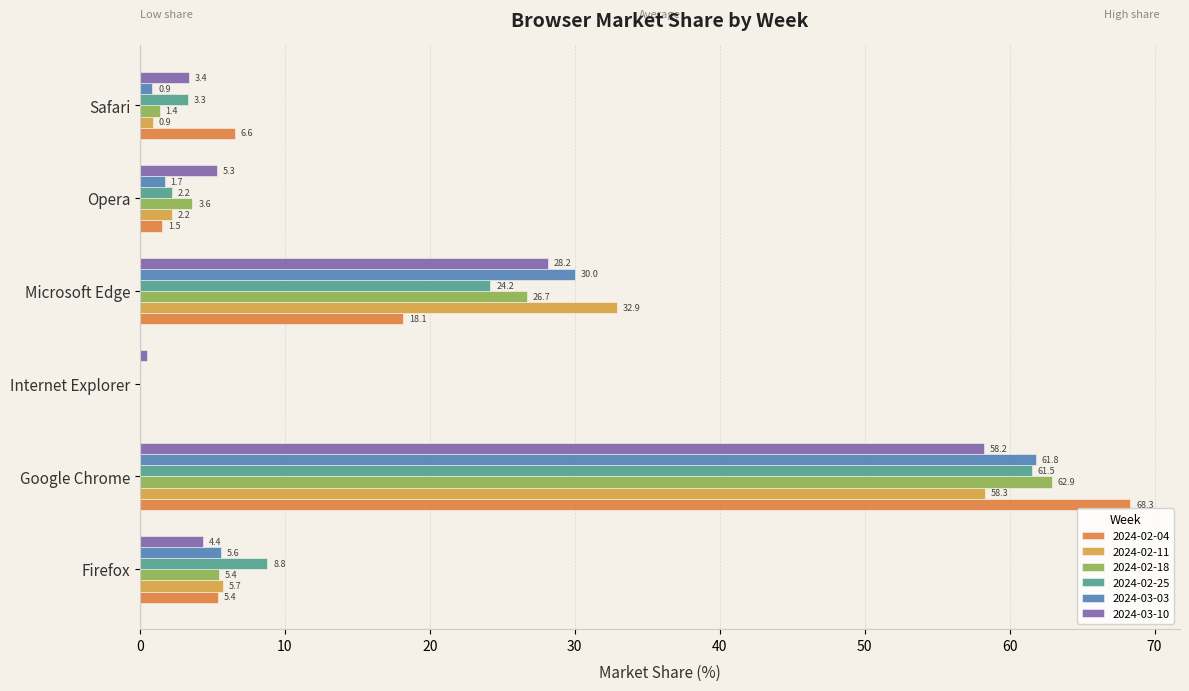

How many positive values does the 2024-02-04 series have?

5